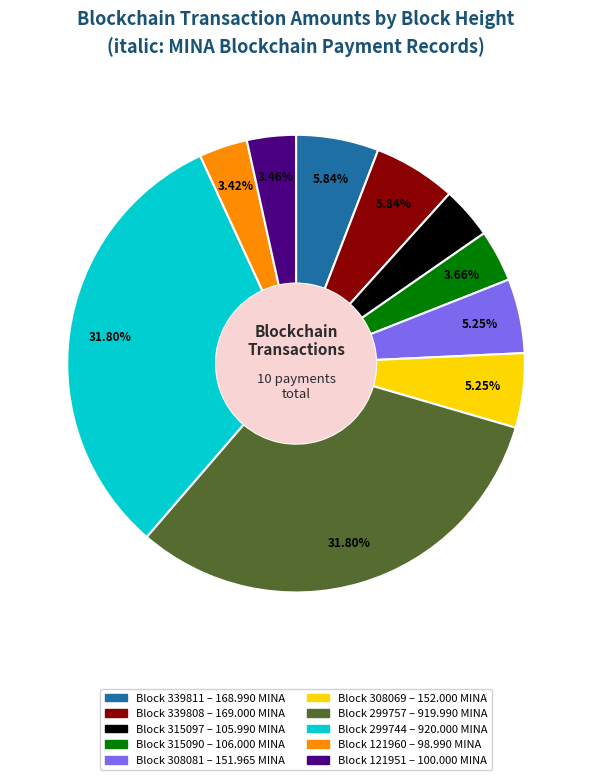

Is there a majority slice in this chart?

No